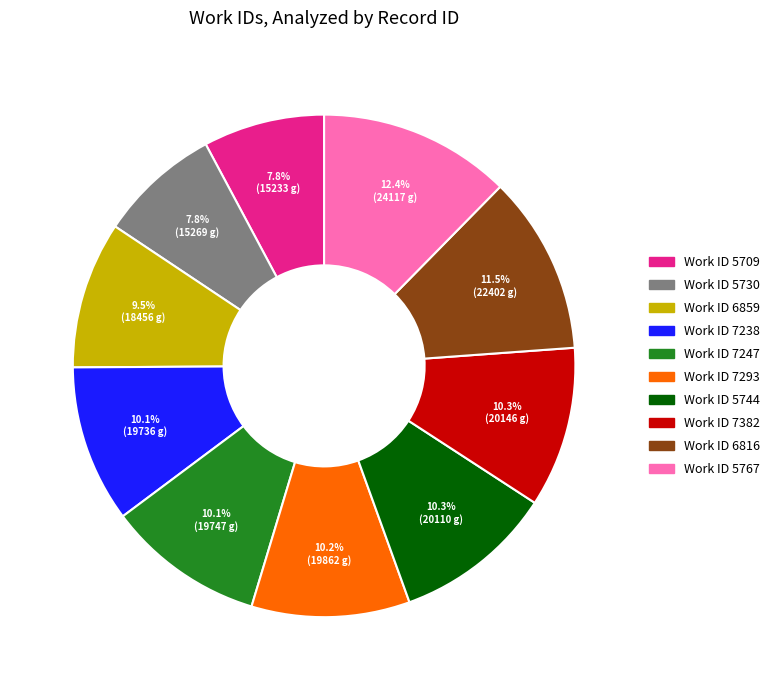

Does any single category account for the majority?

No